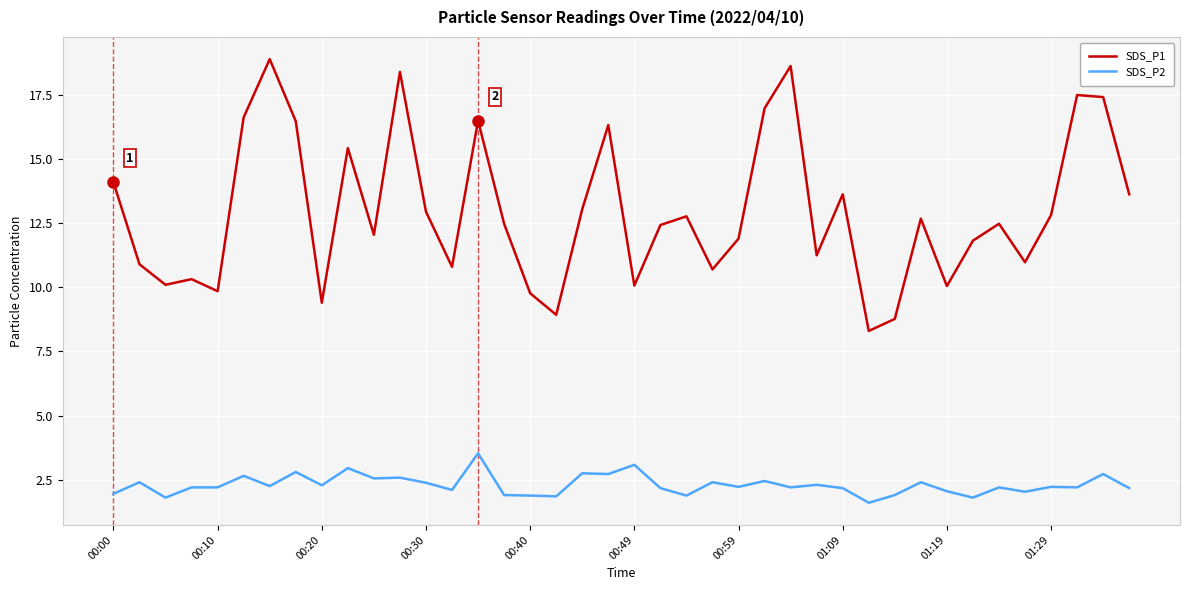

True or false: SDS_P1 has more than 0 points higher than both neighbors.

True